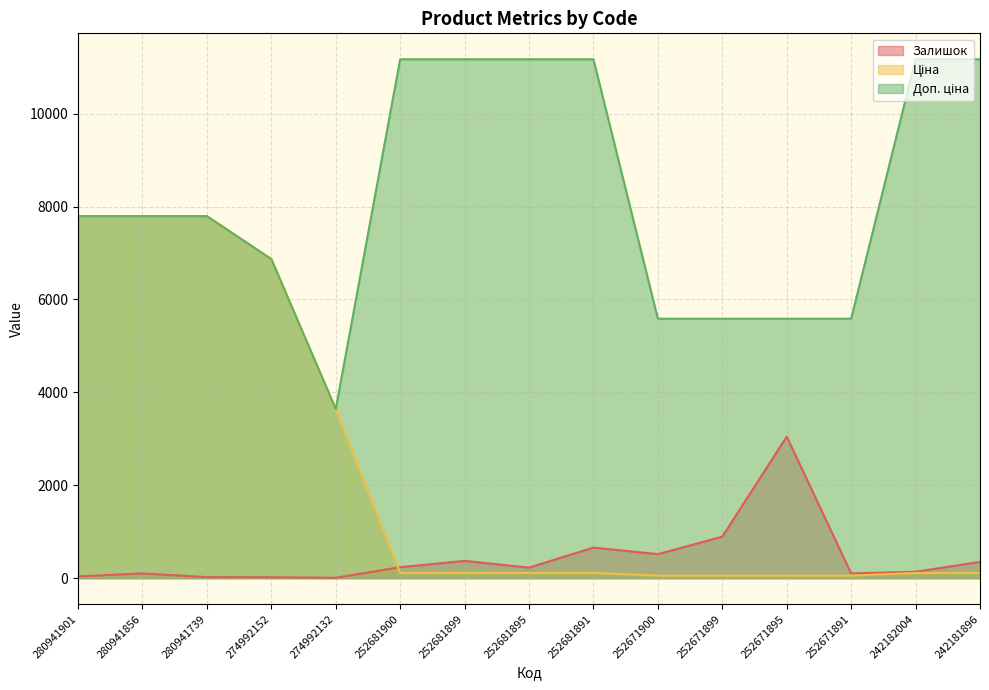

How many data points in Ціна are less than 111?

4